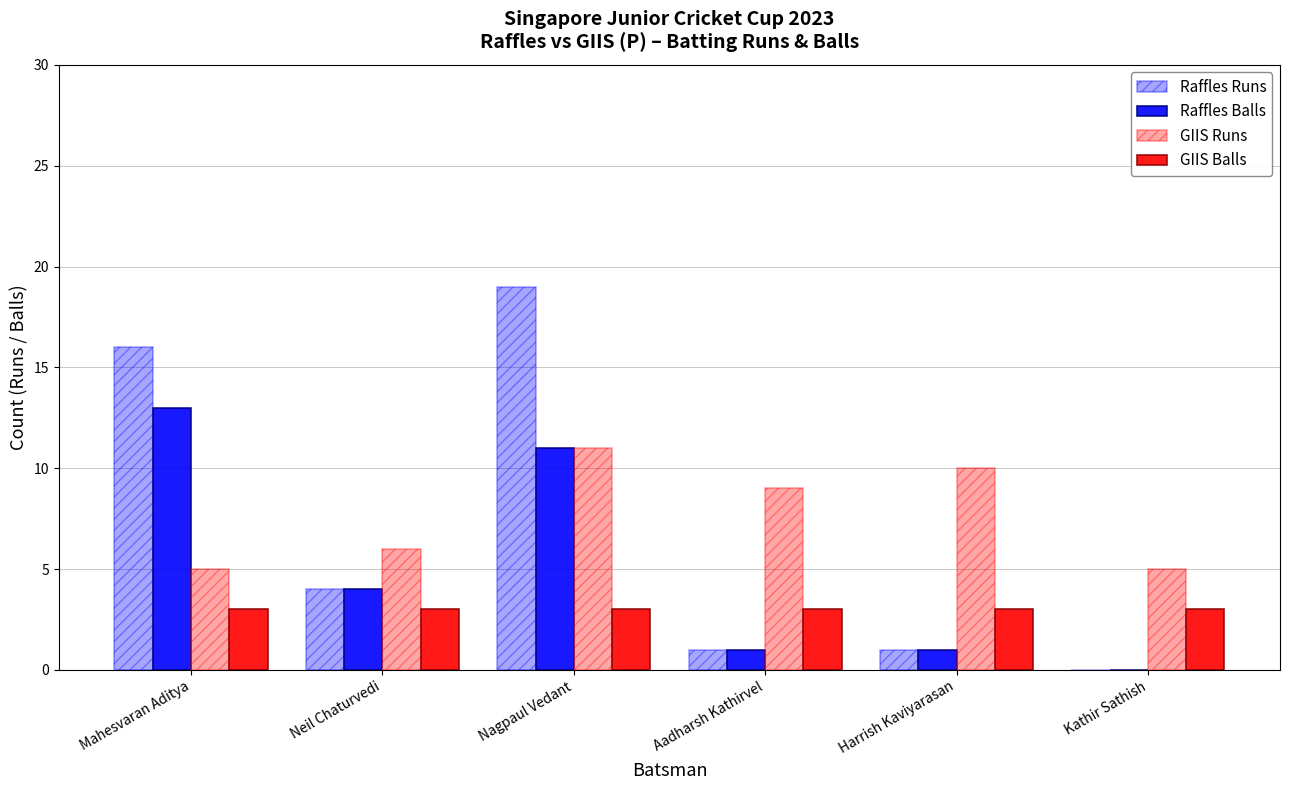

How many series are shown in this chart?

4